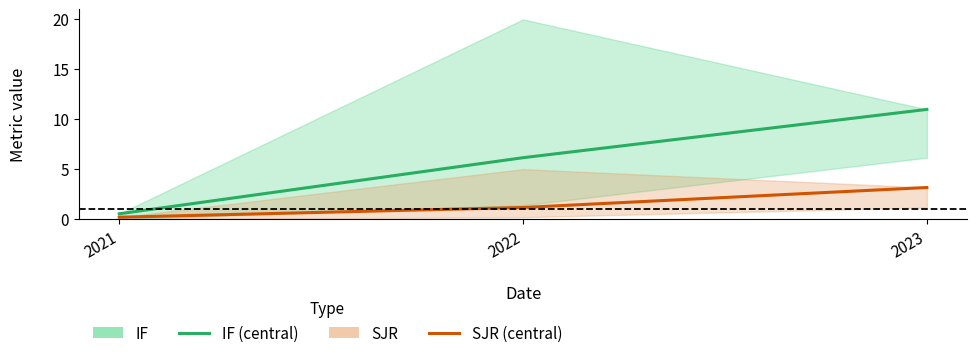

Reading right to left, list all the values displayed in this chart.

IF (mid): 2023=10.9	2022=6.1	2021=0.6
SJR (mid): 2023=3.2	2022=1.2	2021=0.2